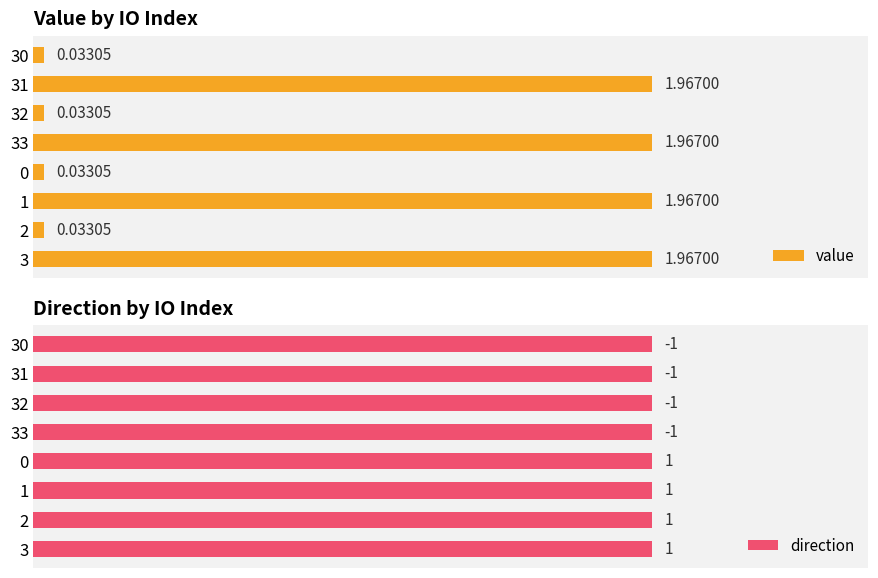

Rank the series at 0.5 from lowest to highest value.

direction, value